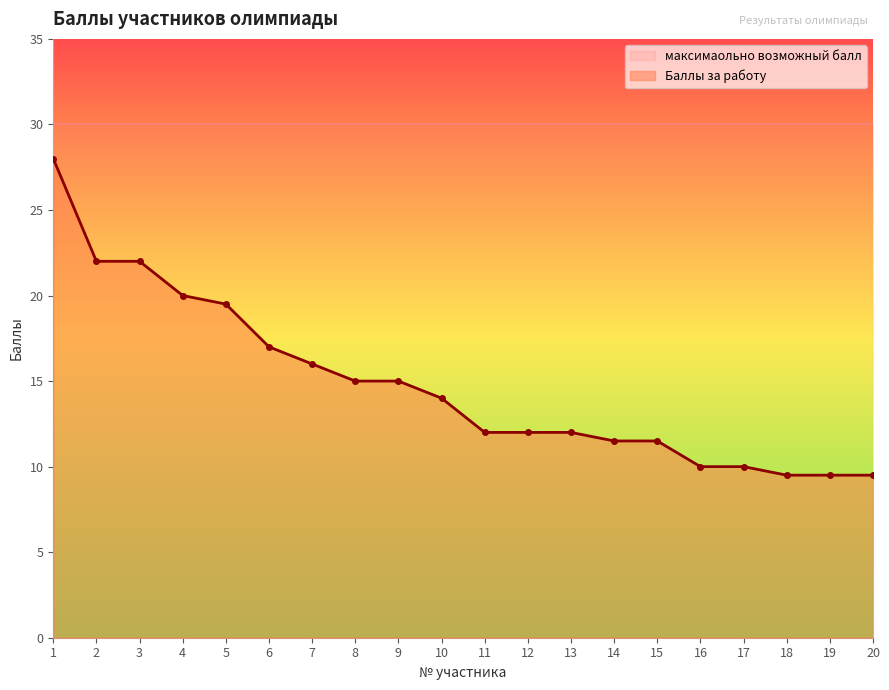

What is the difference between the maximum and second lowest values?

18.5